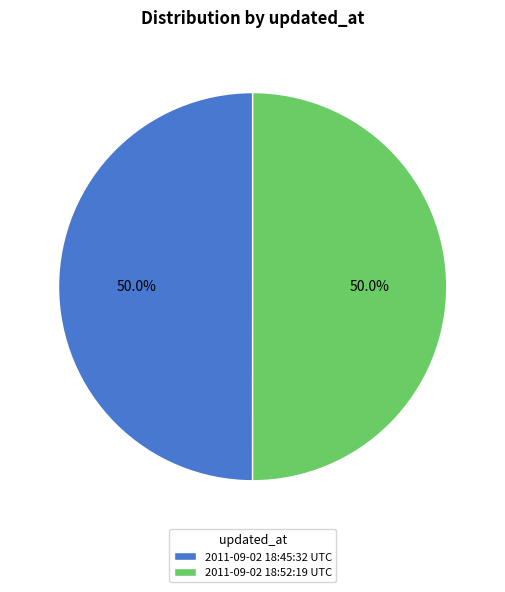

What is the ratio of the value at 2011-09-02 18:45:32 UTC to the value at 2011-09-02 18:52:19 UTC?

1.0